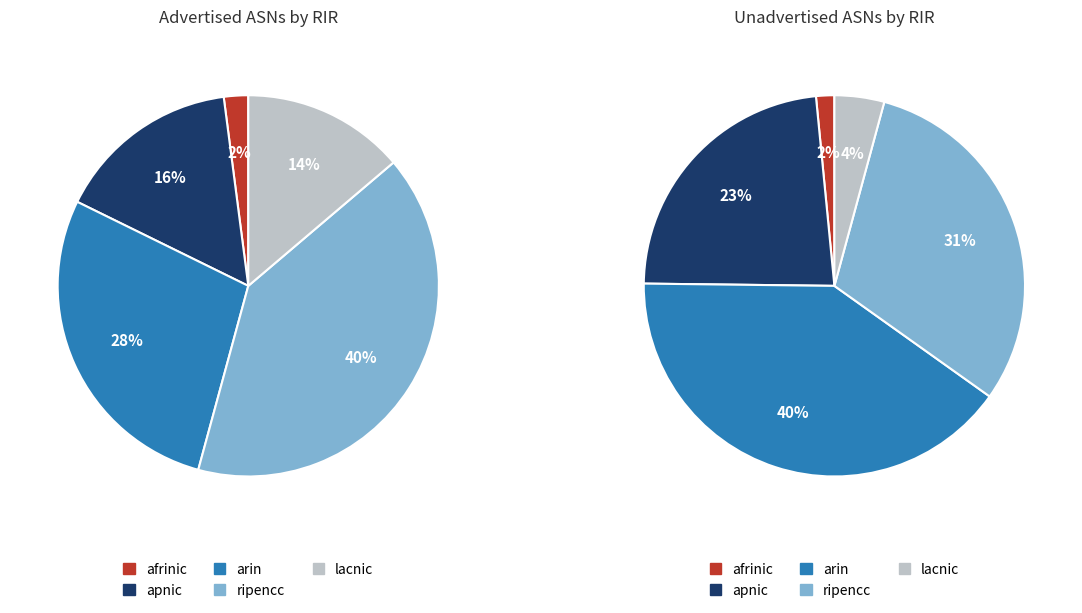

Count the number of slices in the pie.

5